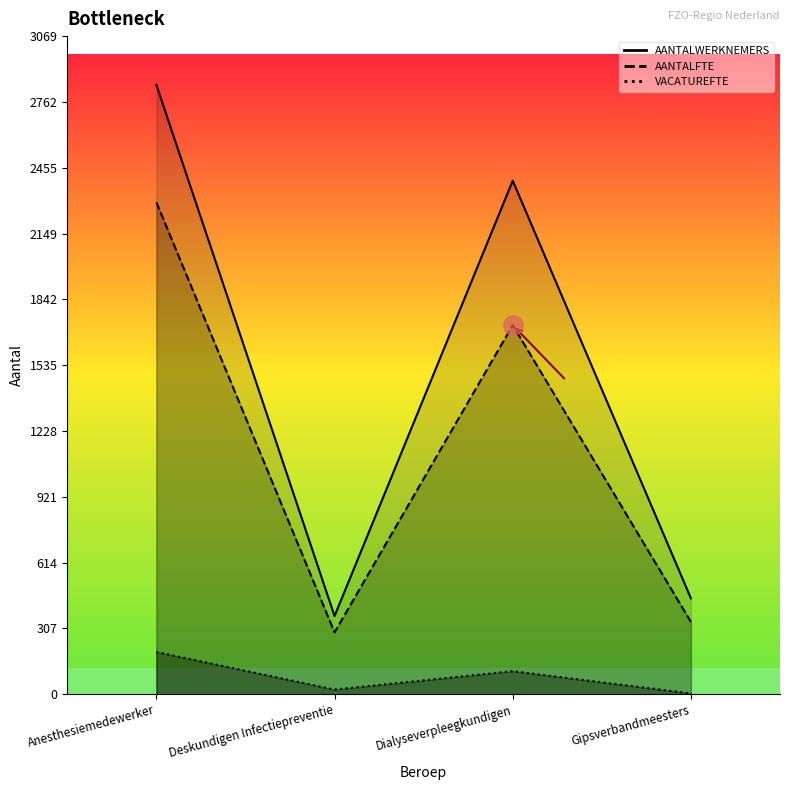

Which series has the widest spread of values?

AANTALWERKNEMERS